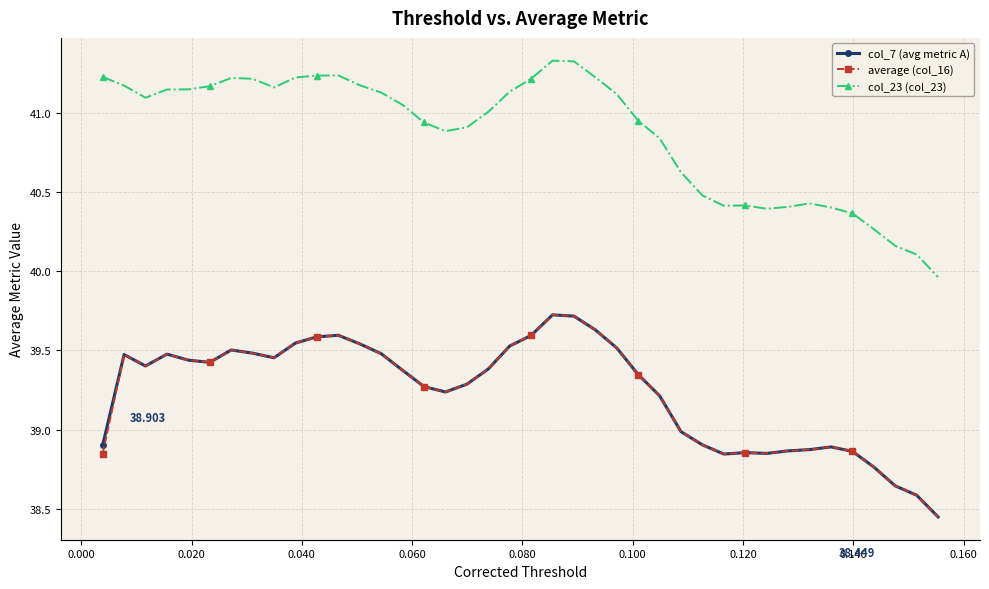

True or false: col_23 (col_23) and average (col_16) intersect in this chart.

False